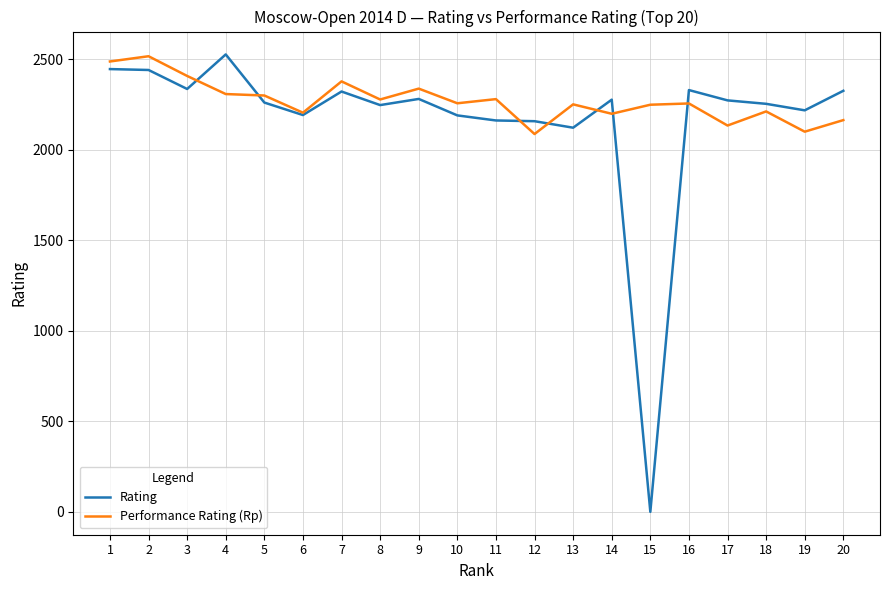

What is the lowest value of the Performance Rating (Rp) series?

2088